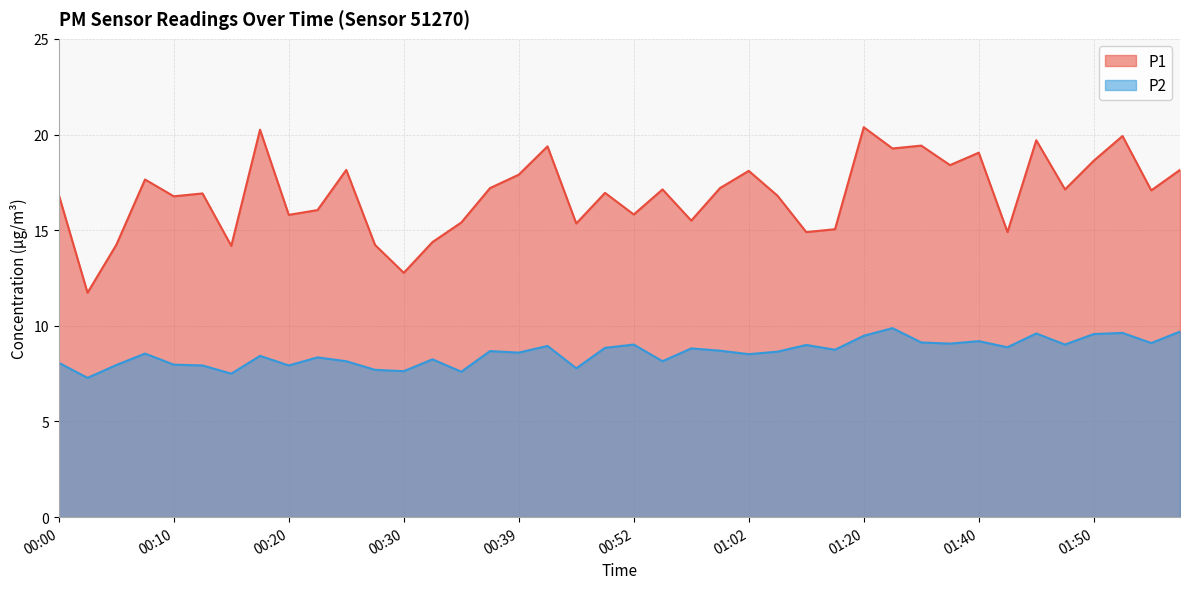

Does the chart have visible grid lines?

Yes